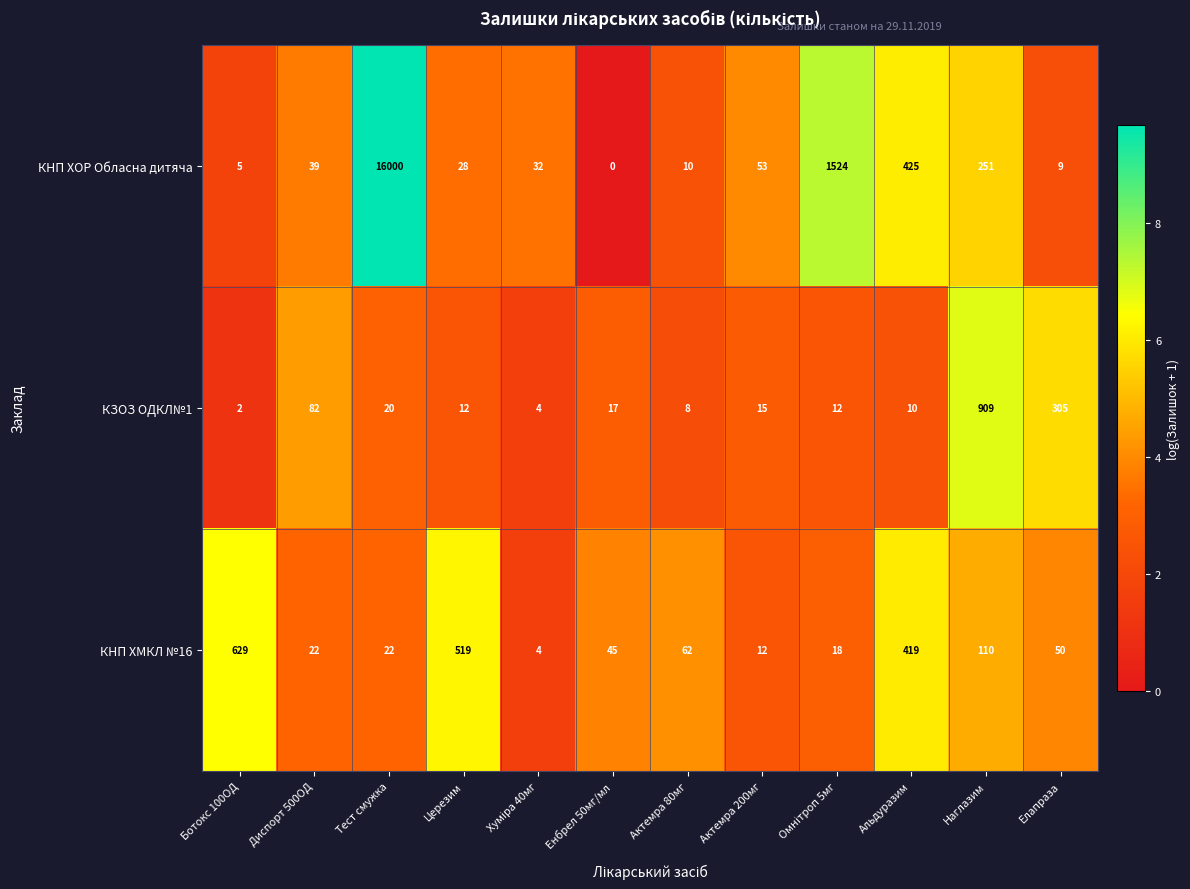

The КНП ХМКЛ №16 series shows 19 at Актемра 200мг. True or false?

False